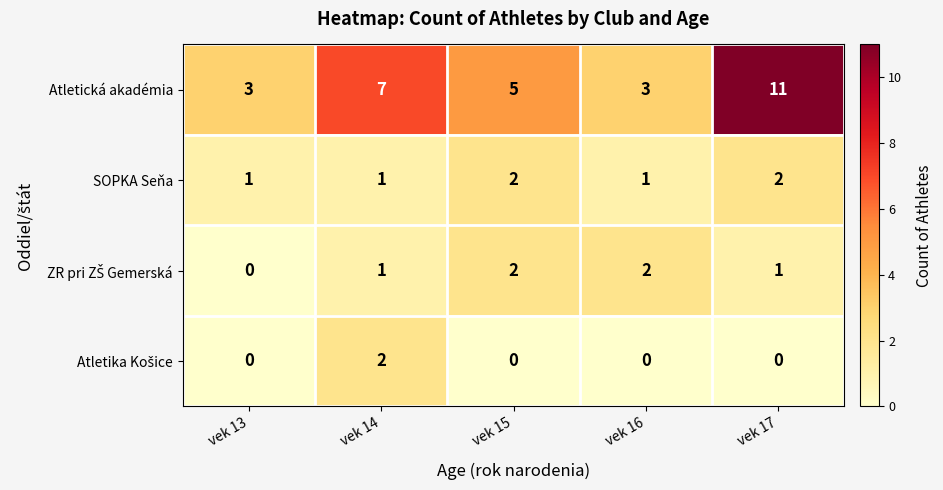

The Atletická akadémia series shows 5 at vek 13. True or false?

False